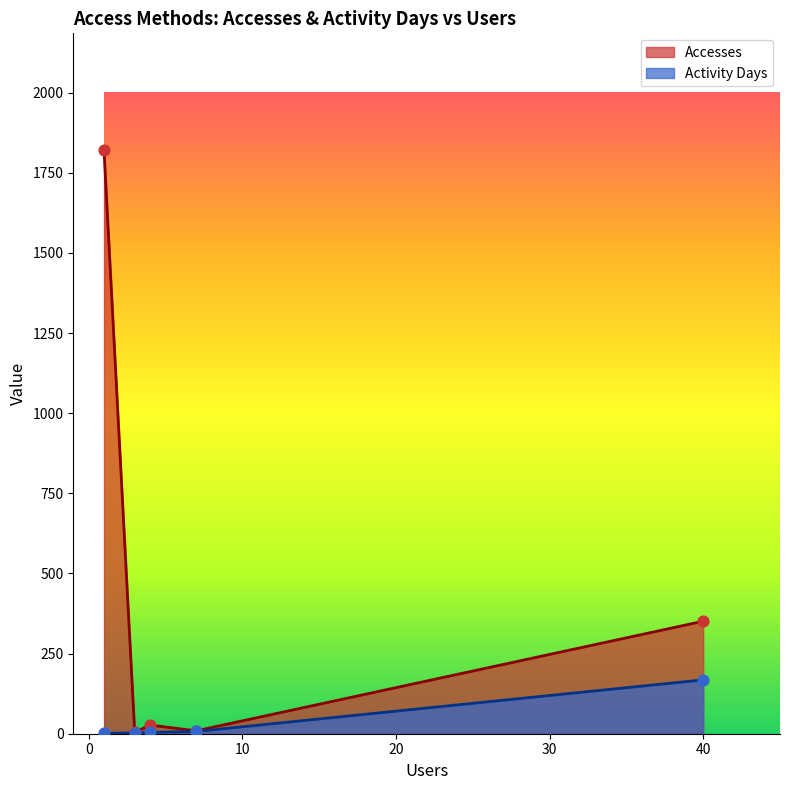

Which series has the largest total across all categories?

Accesses